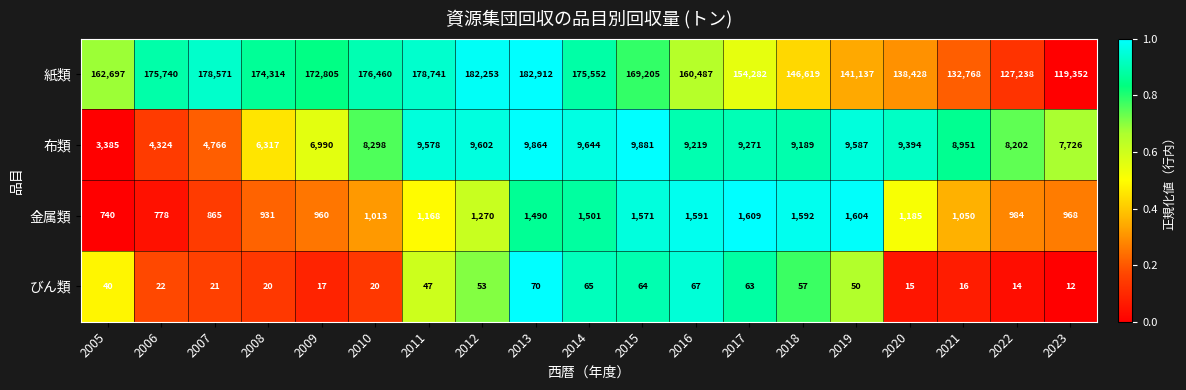

What is the difference between the maximum and minimum values in the 紙類 series?

63560